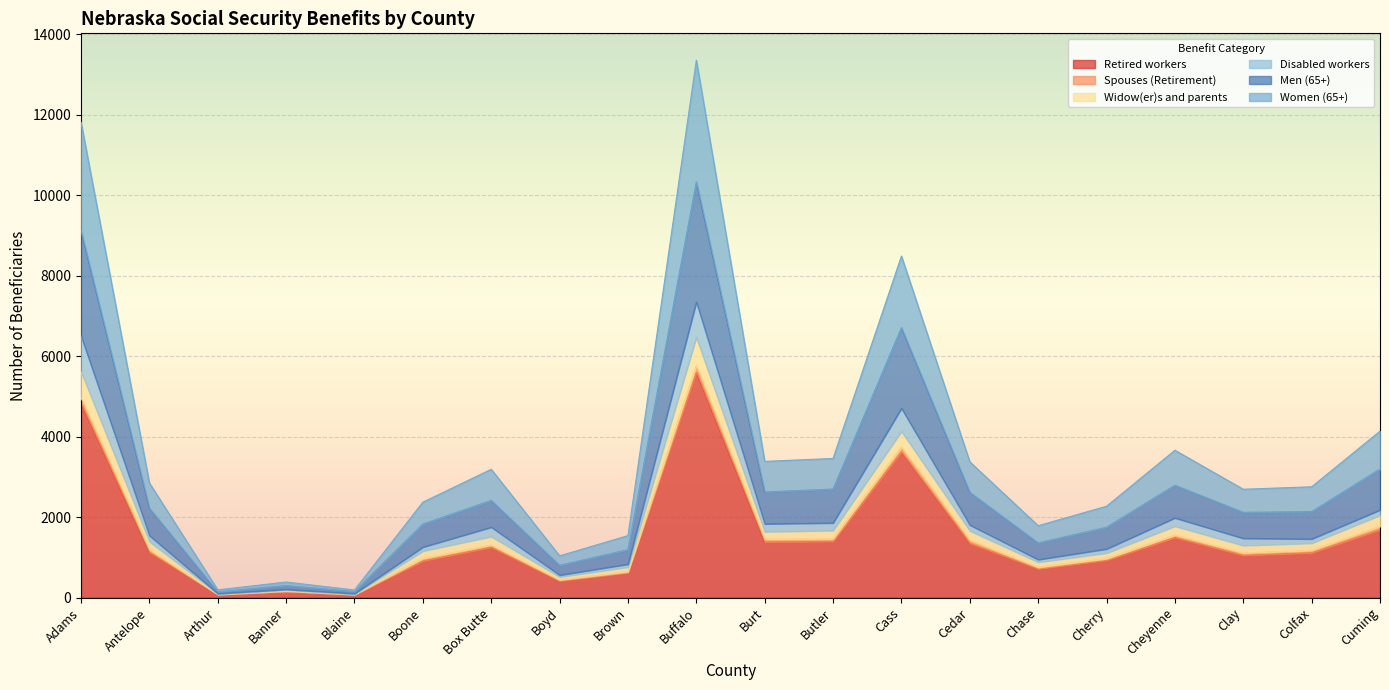

What is the maximum value for Retired workers?

5600